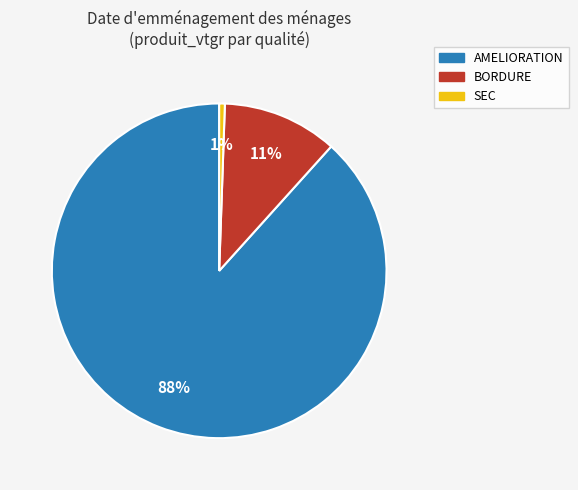

Is there any slice that represents more than half of the pie?

Yes